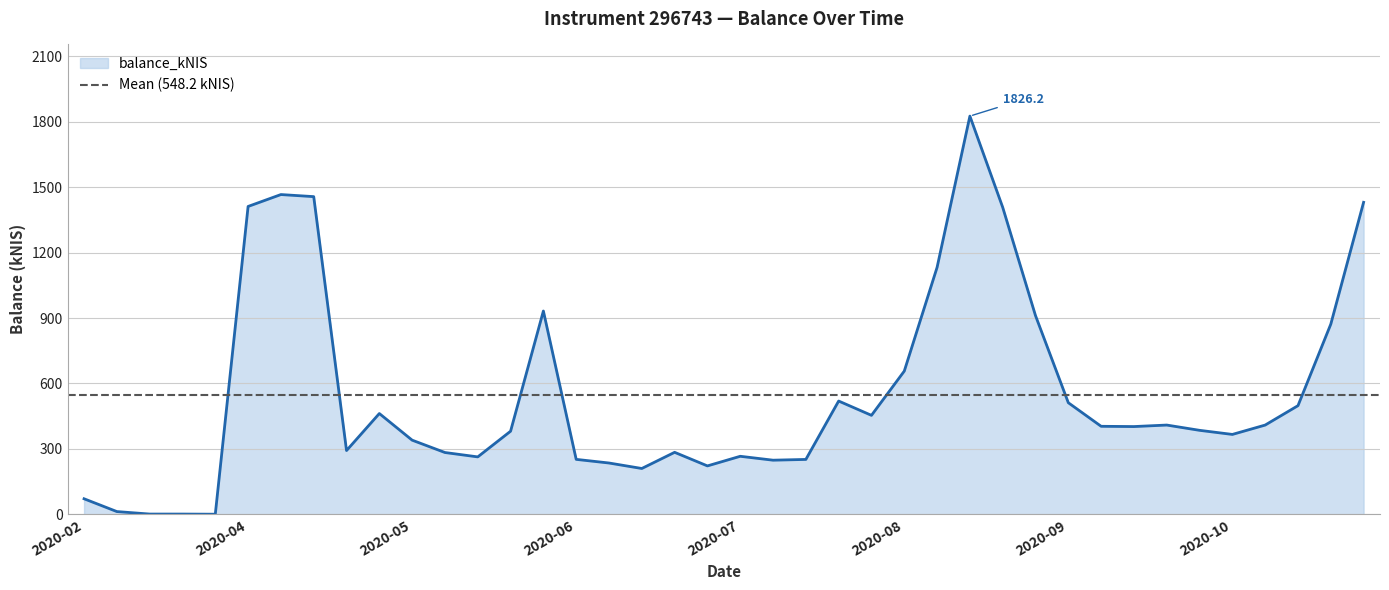

Read the value at 2020-02-27.

12.1